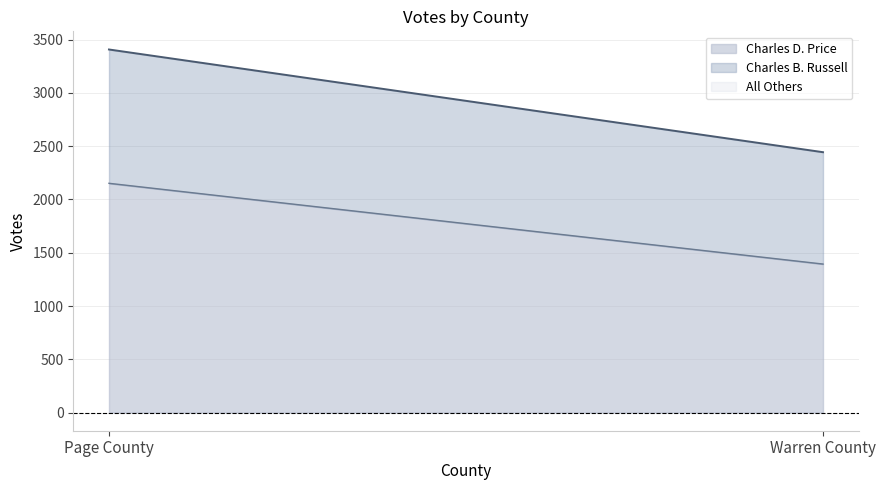

The value of Total Votes Cast at Warren County is 2444. True or false?

True